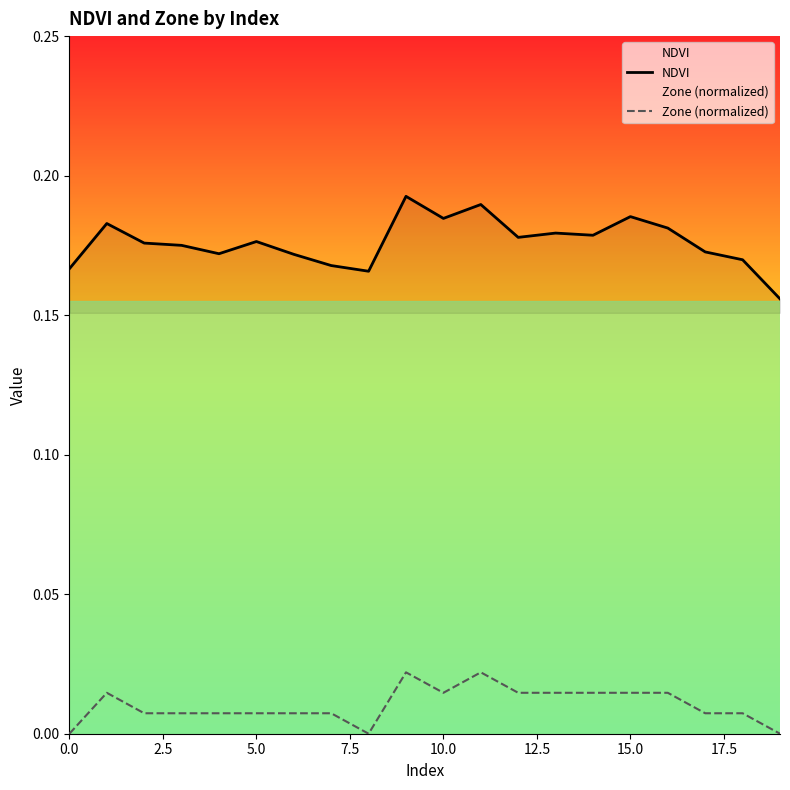

How many interior local peaks does the Zone (normalized) series have?

3